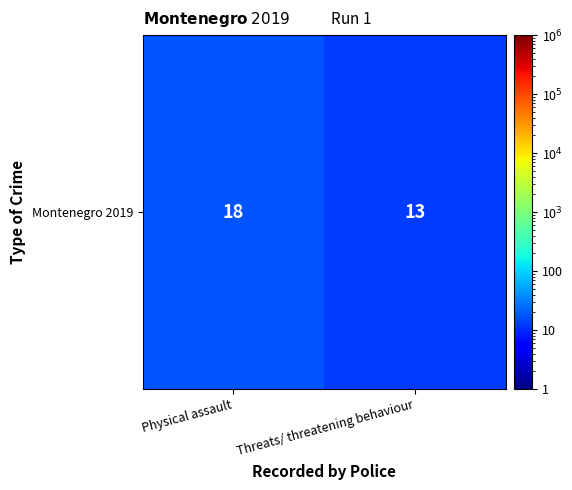

What is the greatest value displayed?

18